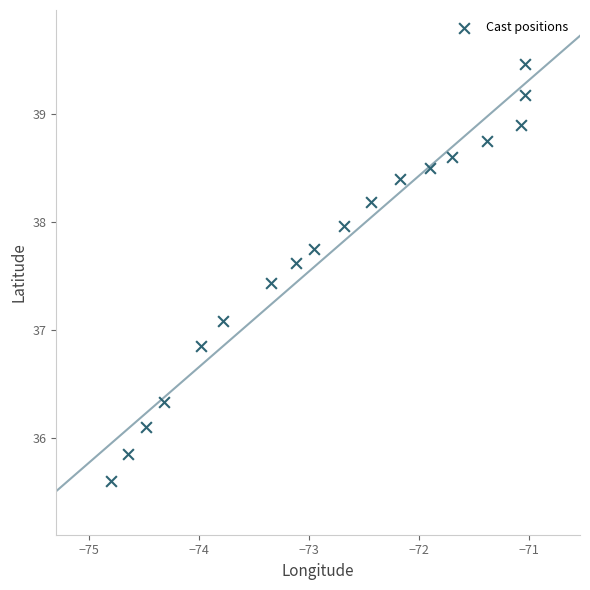

What is the range of Y values (max minus min)?

3.9